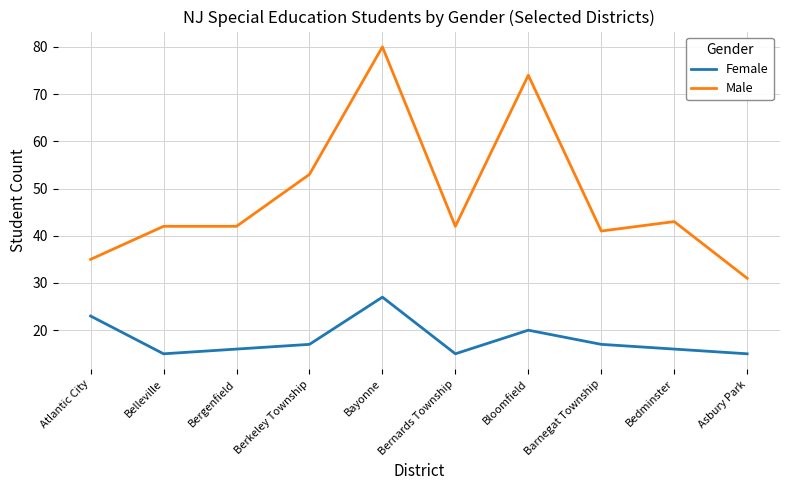

At which category does the chart reach its peak across all series?

Bayonne